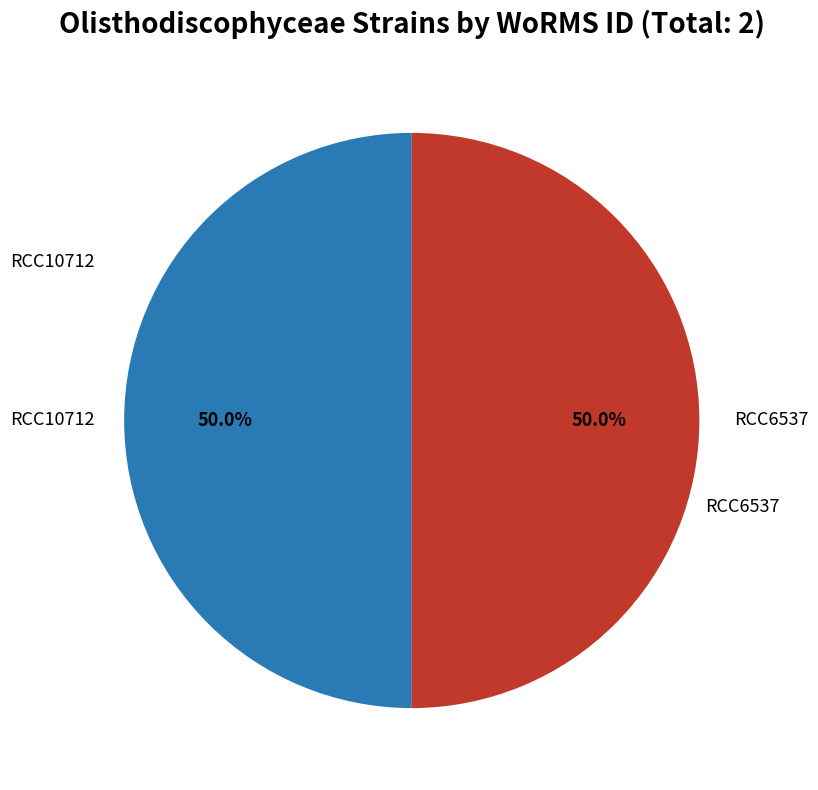

How many slices are in this pie chart?

2